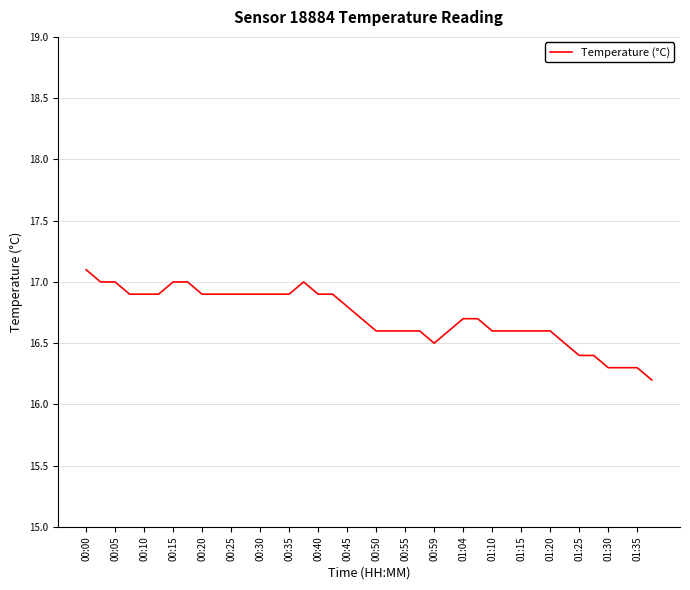

What is the smallest value displayed?

16.2